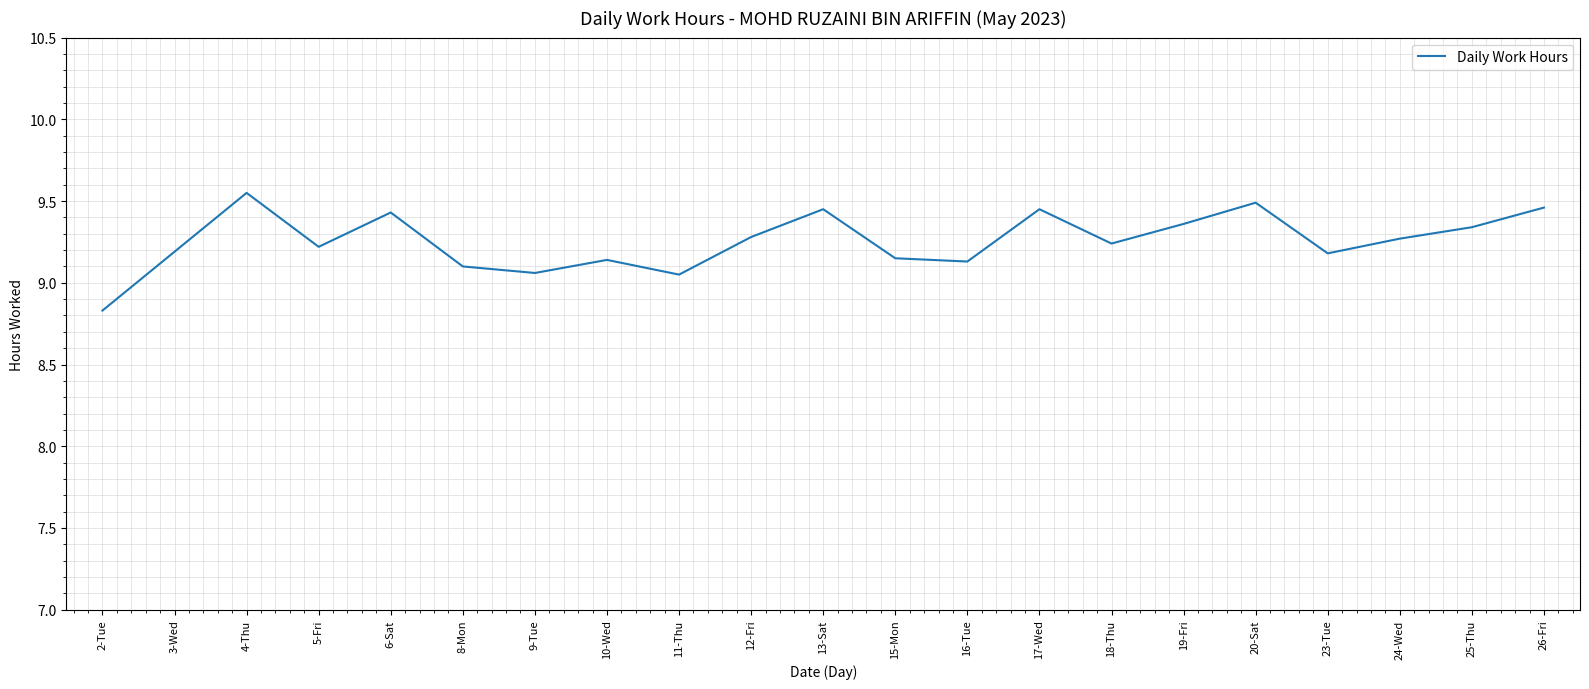

What is the smallest value displayed?

8.8